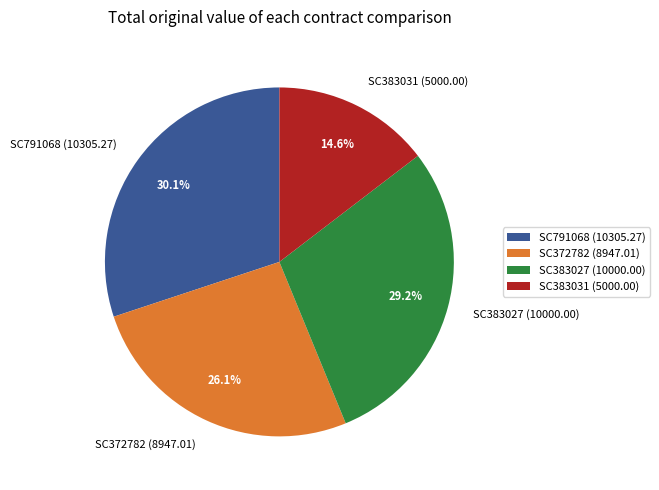

What is the ratio of the value at SC383027 (10000.00) to the value at SC372782 (8947.01)?

1.1